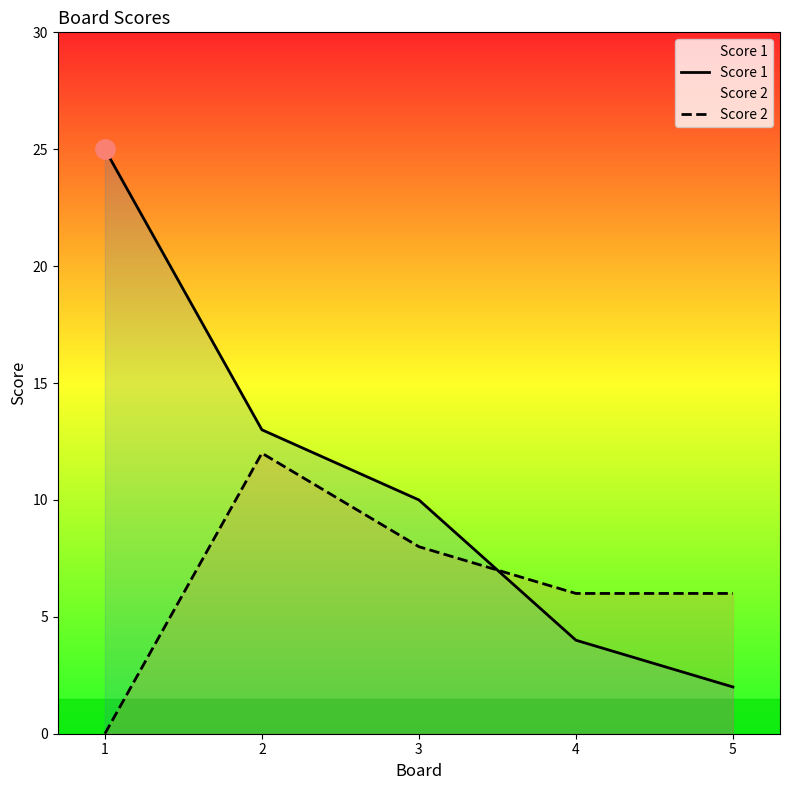

Count the Score 2 values in the range 6 to 8.

3